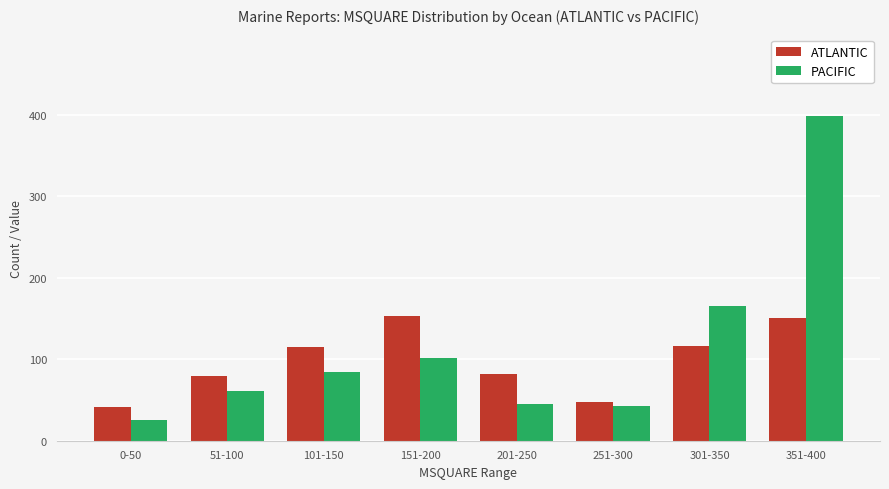

What is the difference between the maximum and second lowest values in the ATLANTIC series?

106